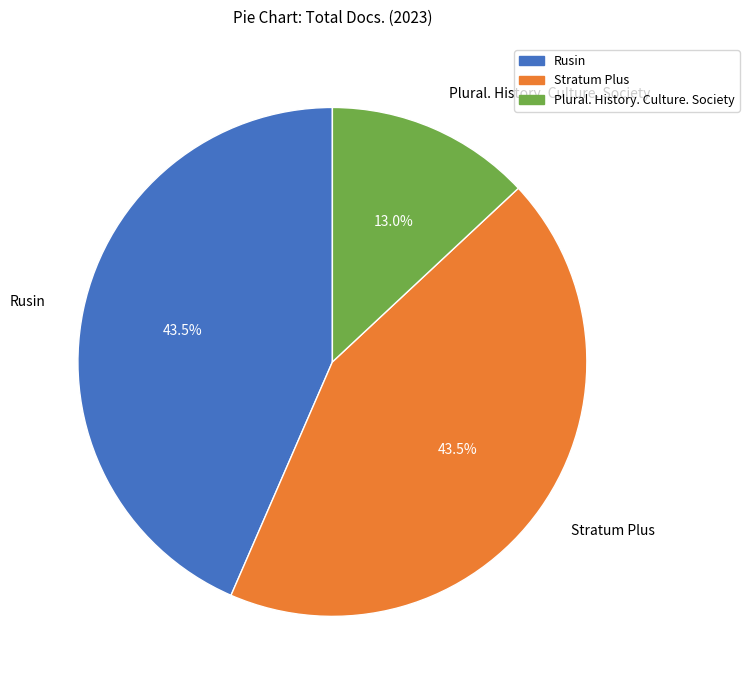

Does Plural. History. Culture. Society represent more than half of the total?

No